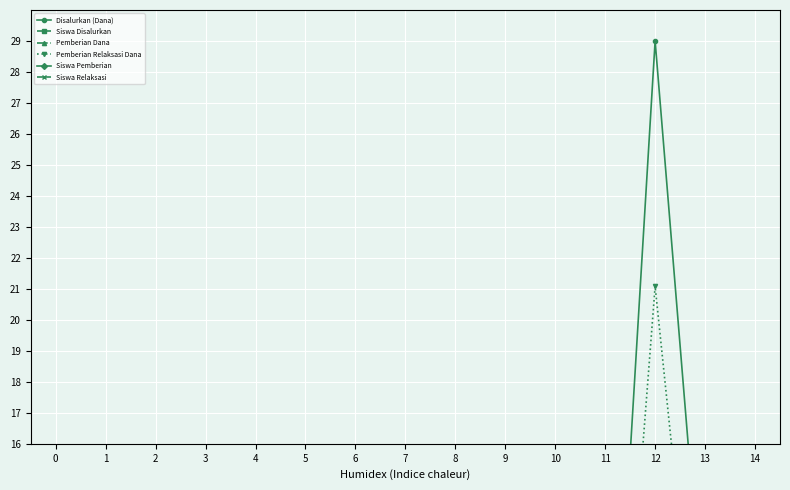

At which category does the chart reach its peak across all series?

12